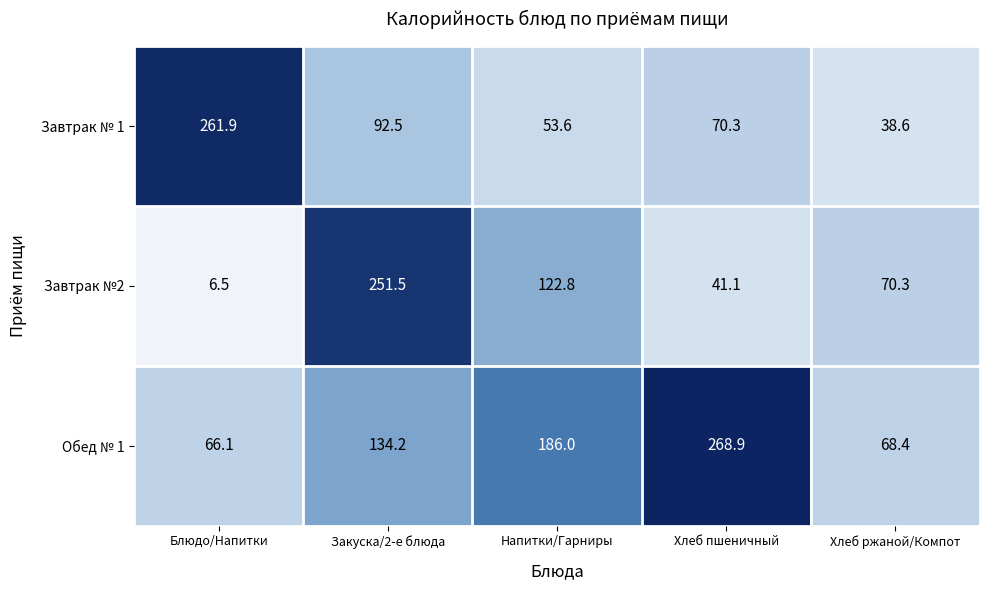

True or false: Завтрак №2 has a value of 64.6 at Хлеб пшеничный.

False